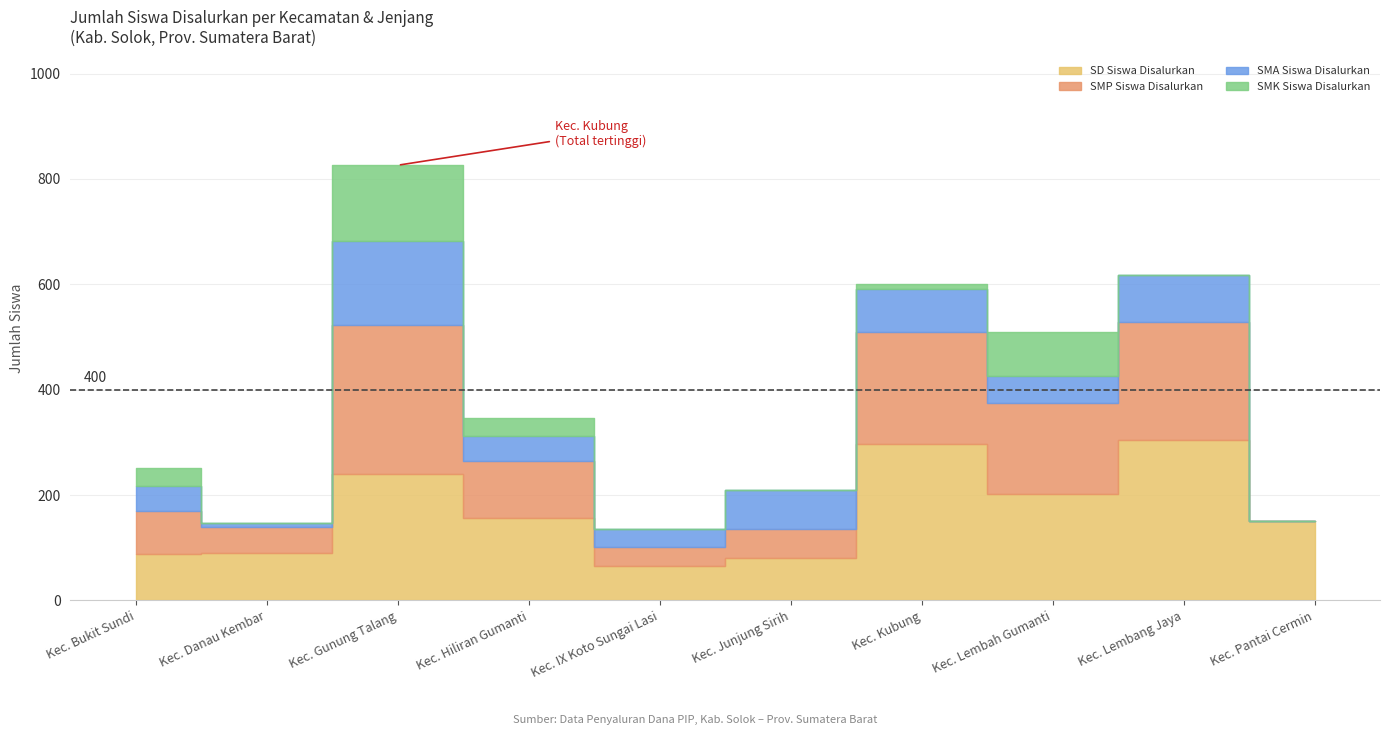

At which category is the sum across all series the highest?

Kec. Gunung Talang